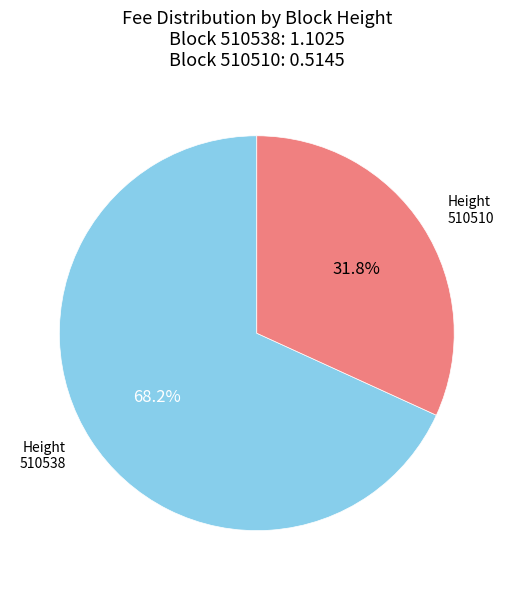

Rank the categories by value from lowest to highest.

Height 510510, Height 510538